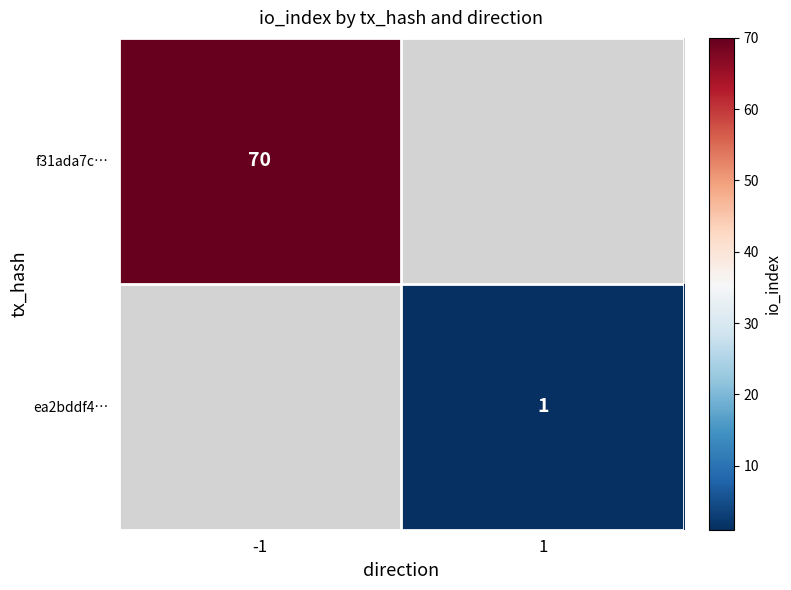

At which category does the chart reach its peak across all series?

-1